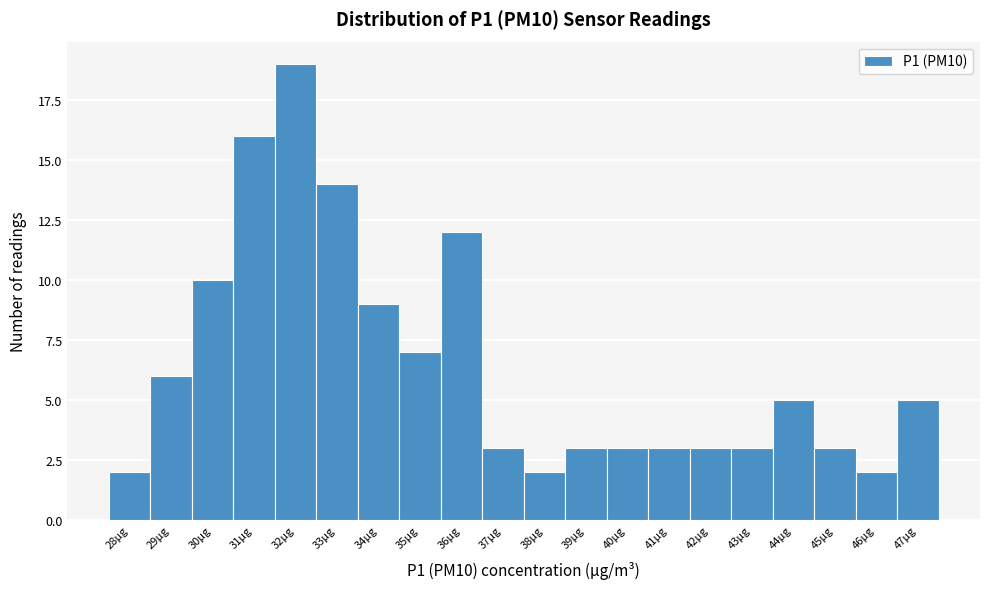

Reading left to right, extract all data points from this chart.

2	6	10	16	19	14	9	7	12	3	2	3	3	3	3	3	5	3	2	5